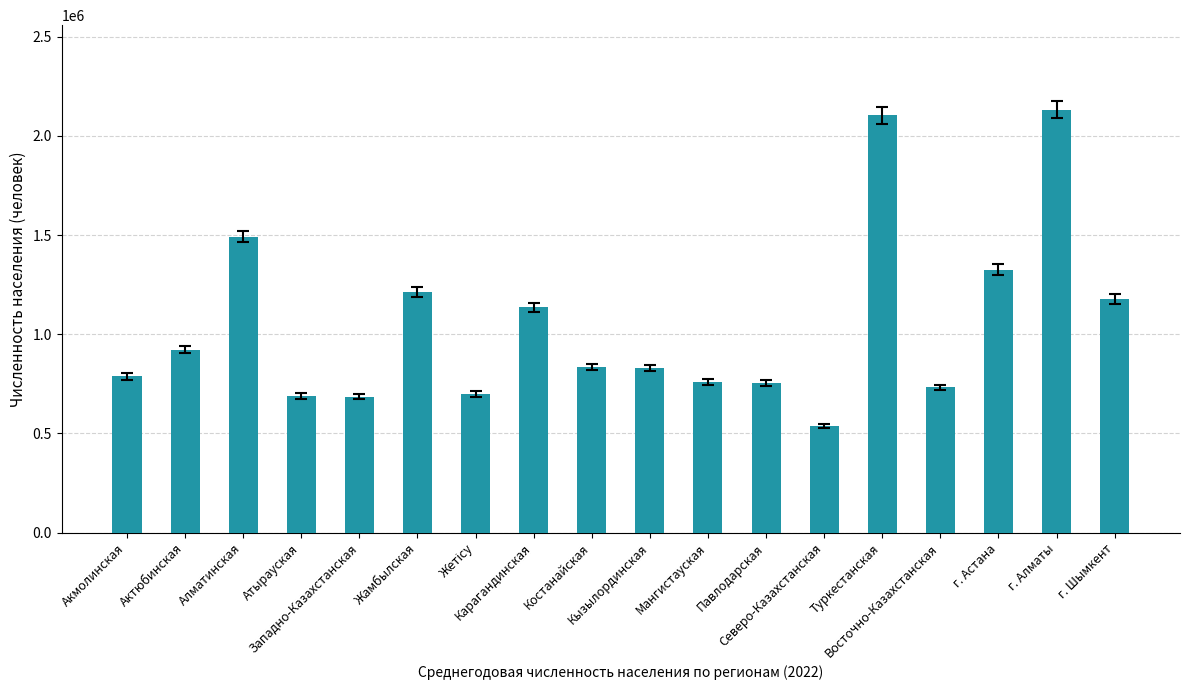

Where does the data first go above 833960?

Актюбинская